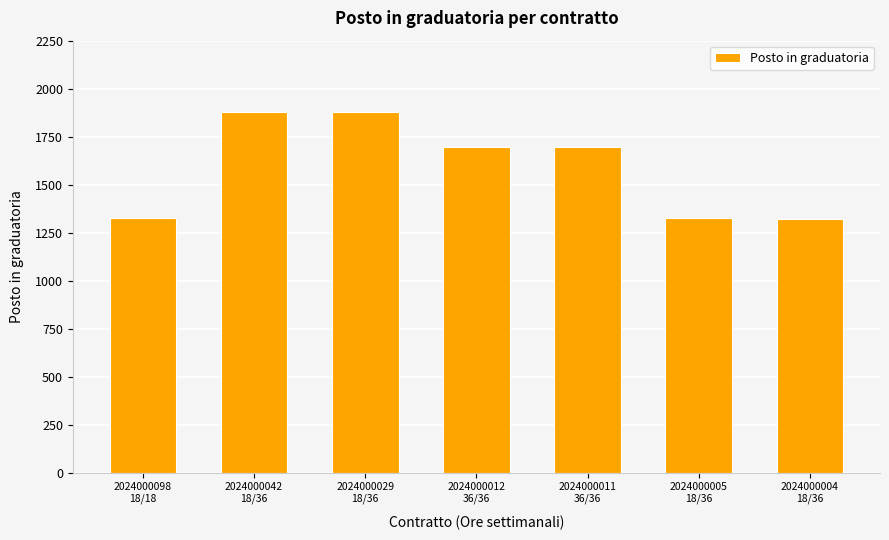

What is the sum of all values?

11131